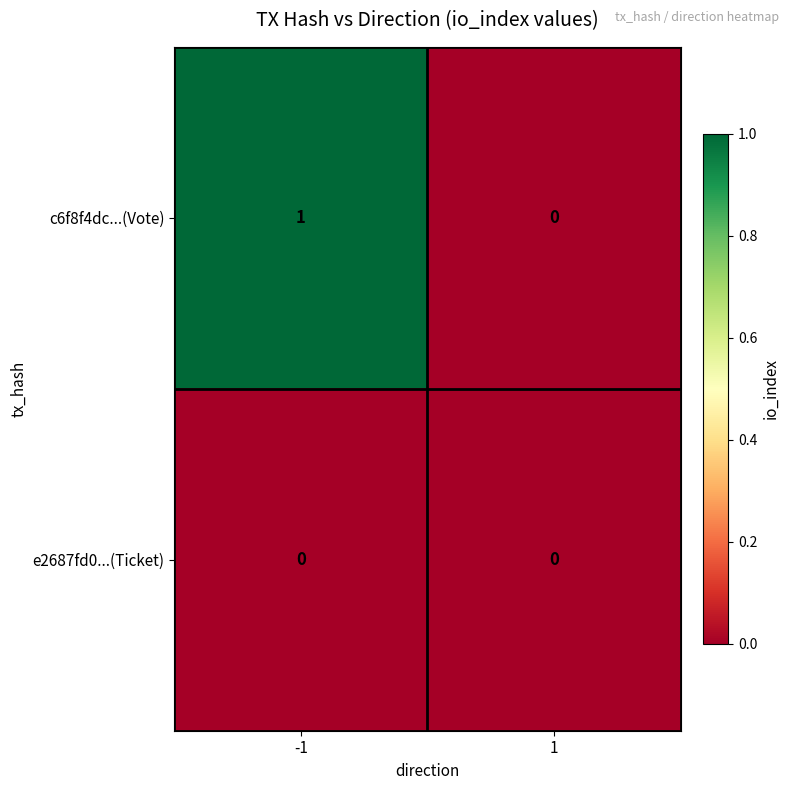

How many distinct data groups are displayed?

2